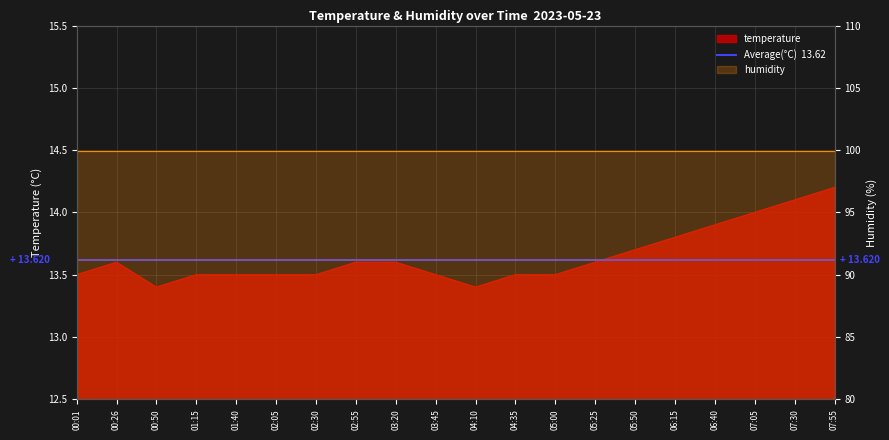

Is it true that the value at 05:25 is 6.5?

False